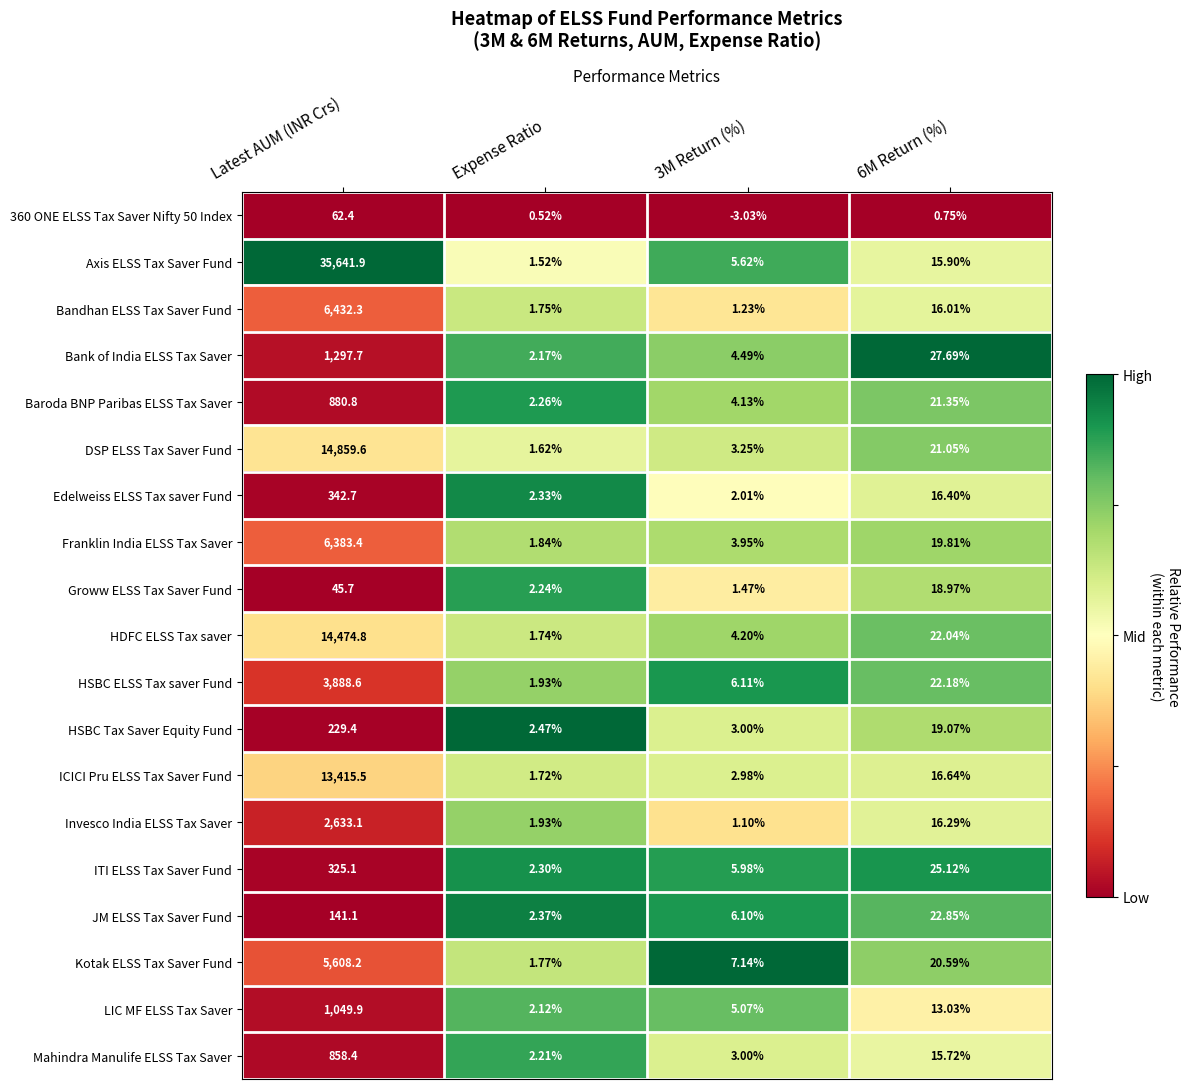

Is the value of HSBC ELSS Tax saver Fund at 6M Return (%) greater than the value of Bandhan ELSS Tax Saver Fund at 3M Return (%)?

Yes